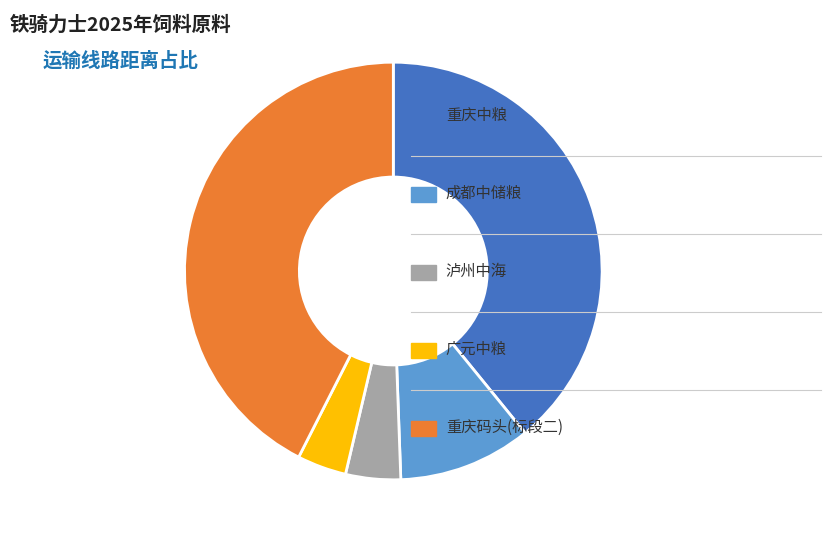

Is there any slice that represents more than half of the pie?

No